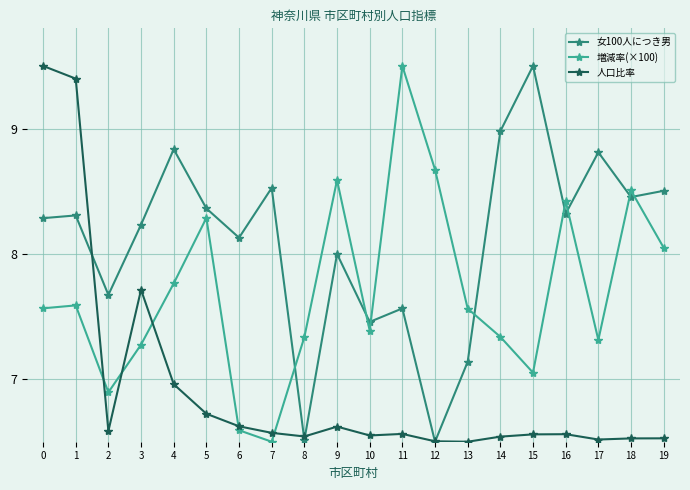

Is the value of 女100人につき男 at 6 greater than the value of 人口比率 at 9?

Yes